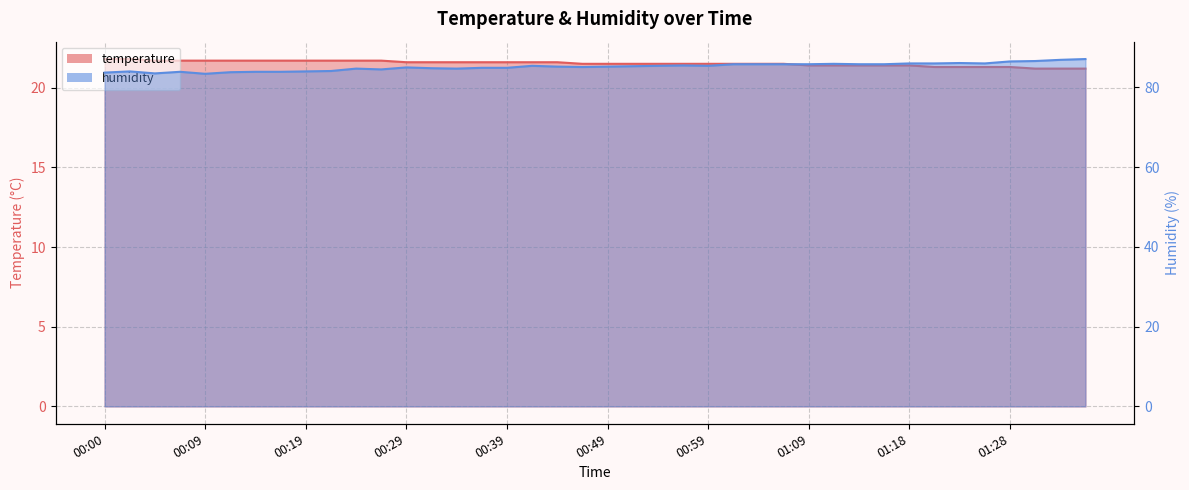

What is the sum of all humidity values?

3406.1